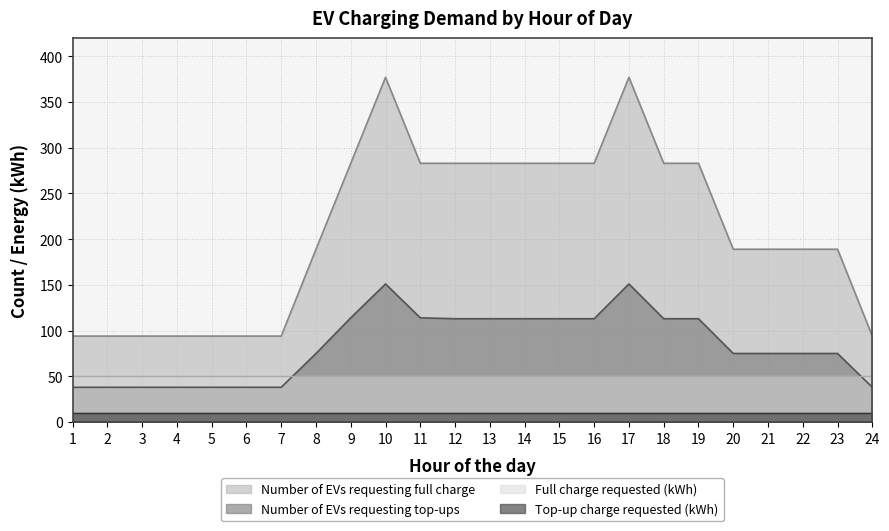

True or false: Number of EVs requesting top-ups has more than 2 points higher than both neighbors.

False